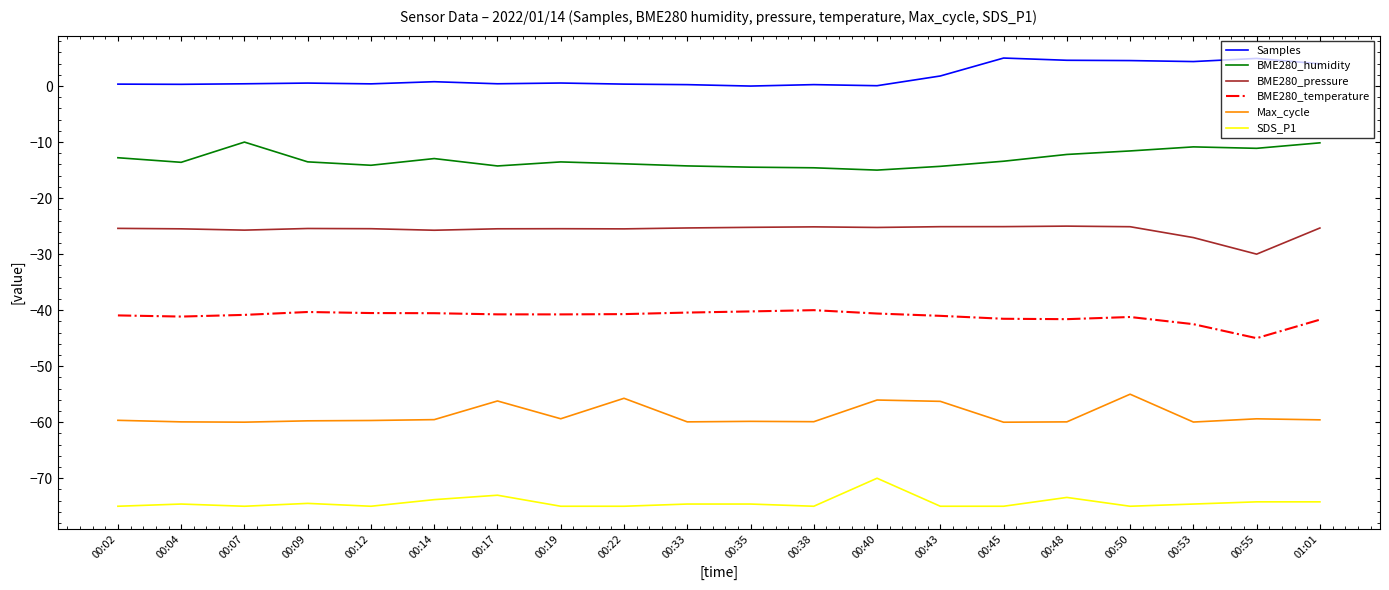

What is the average value of the BME280_pressure series?

-25.7